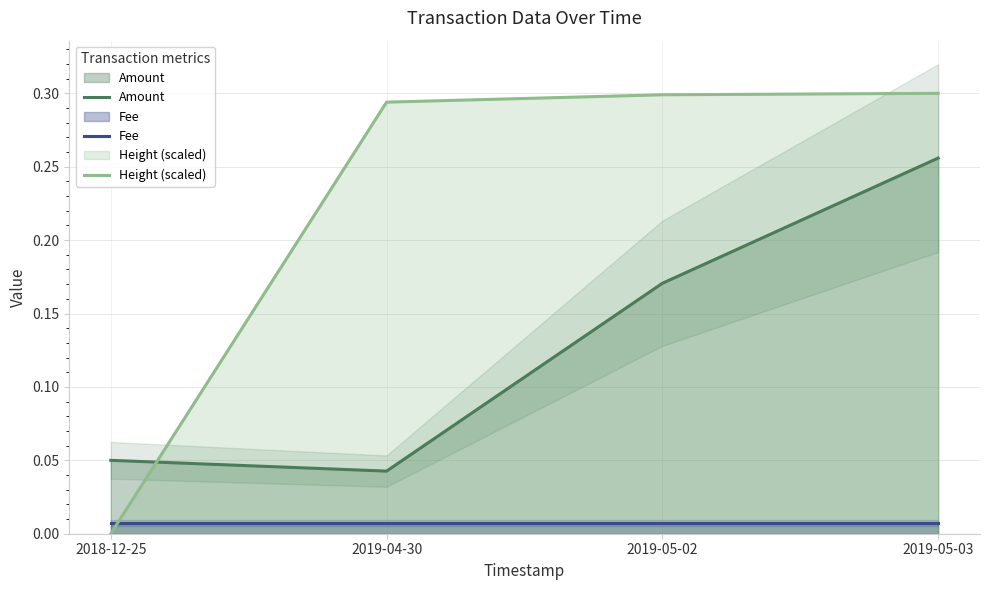

True or false: Amount and Fee intersect in this chart.

False